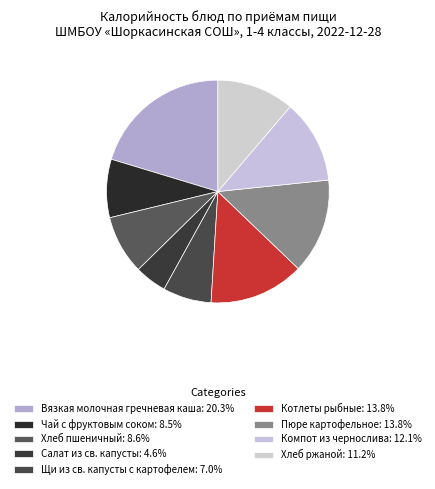

To the nearest percent, what is the average slice percentage?

11%